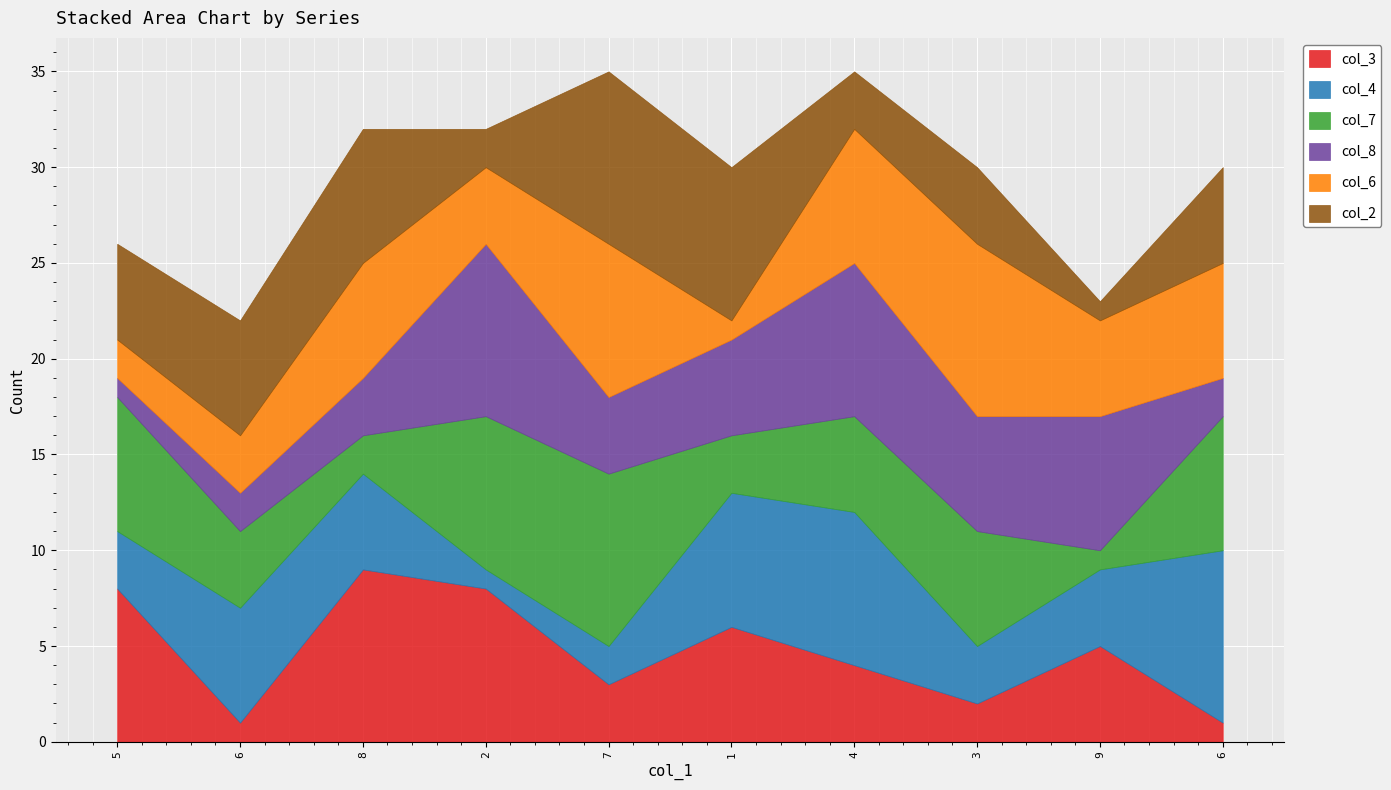

True or false: col_7 has a value of 7 at 5.

True